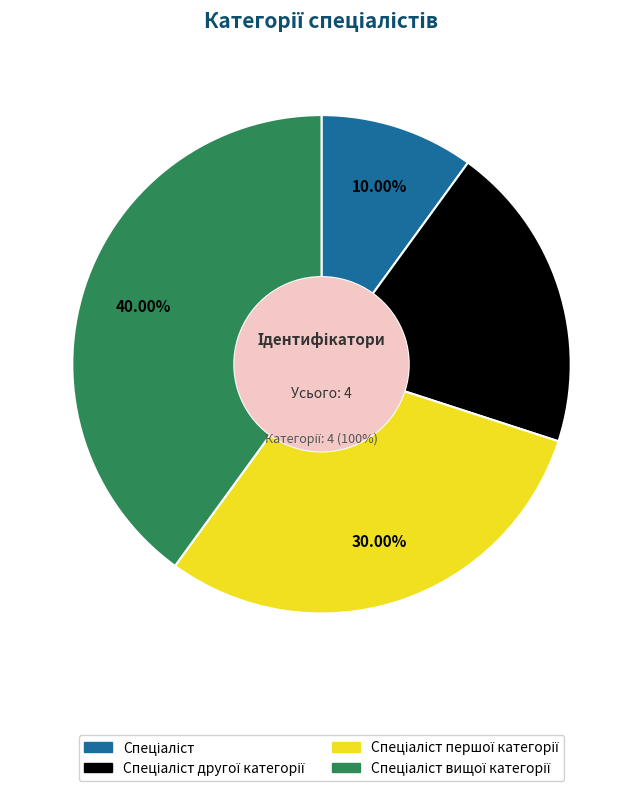

What percentage do Спеціаліст першої категорії and Спеціаліст together represent?

40.0%